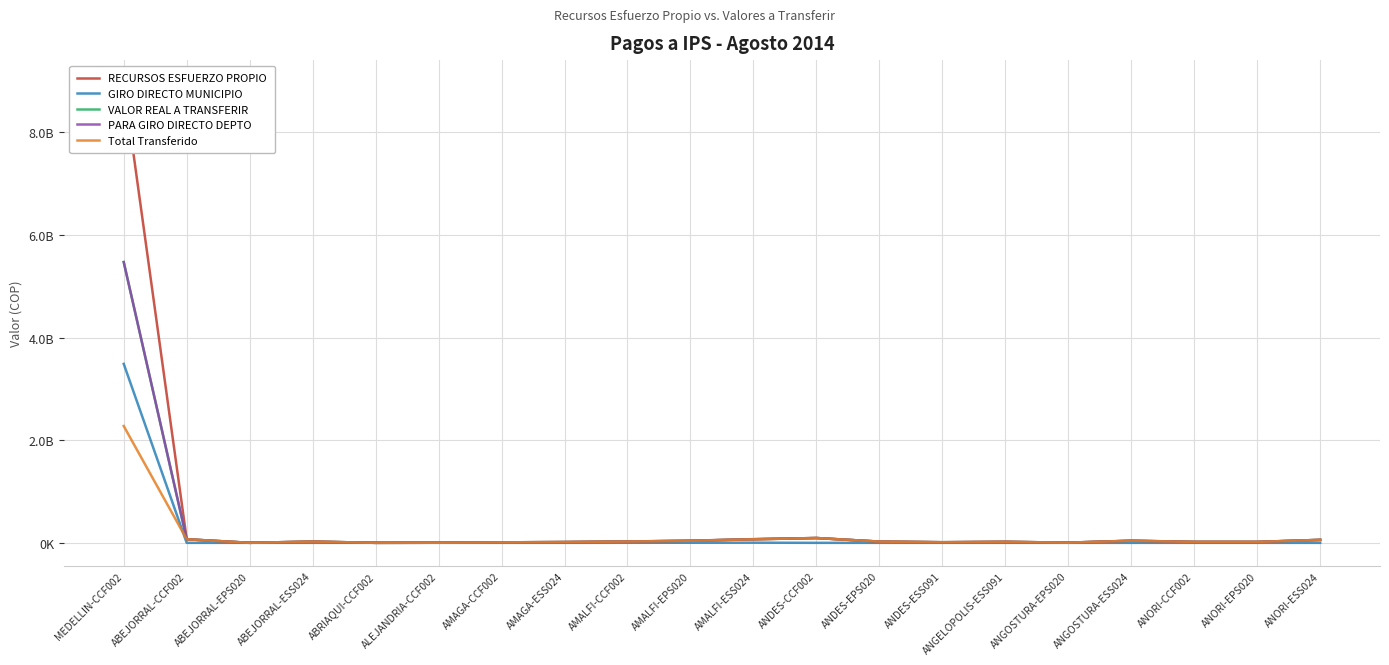

Between which two adjacent categories do RECURSOS ESFUERZO PROPIO and PARA GIRO DIRECTO DEPTO first intersect?

MEDELLIN-CCF002 and ABEJORRAL-CCF002